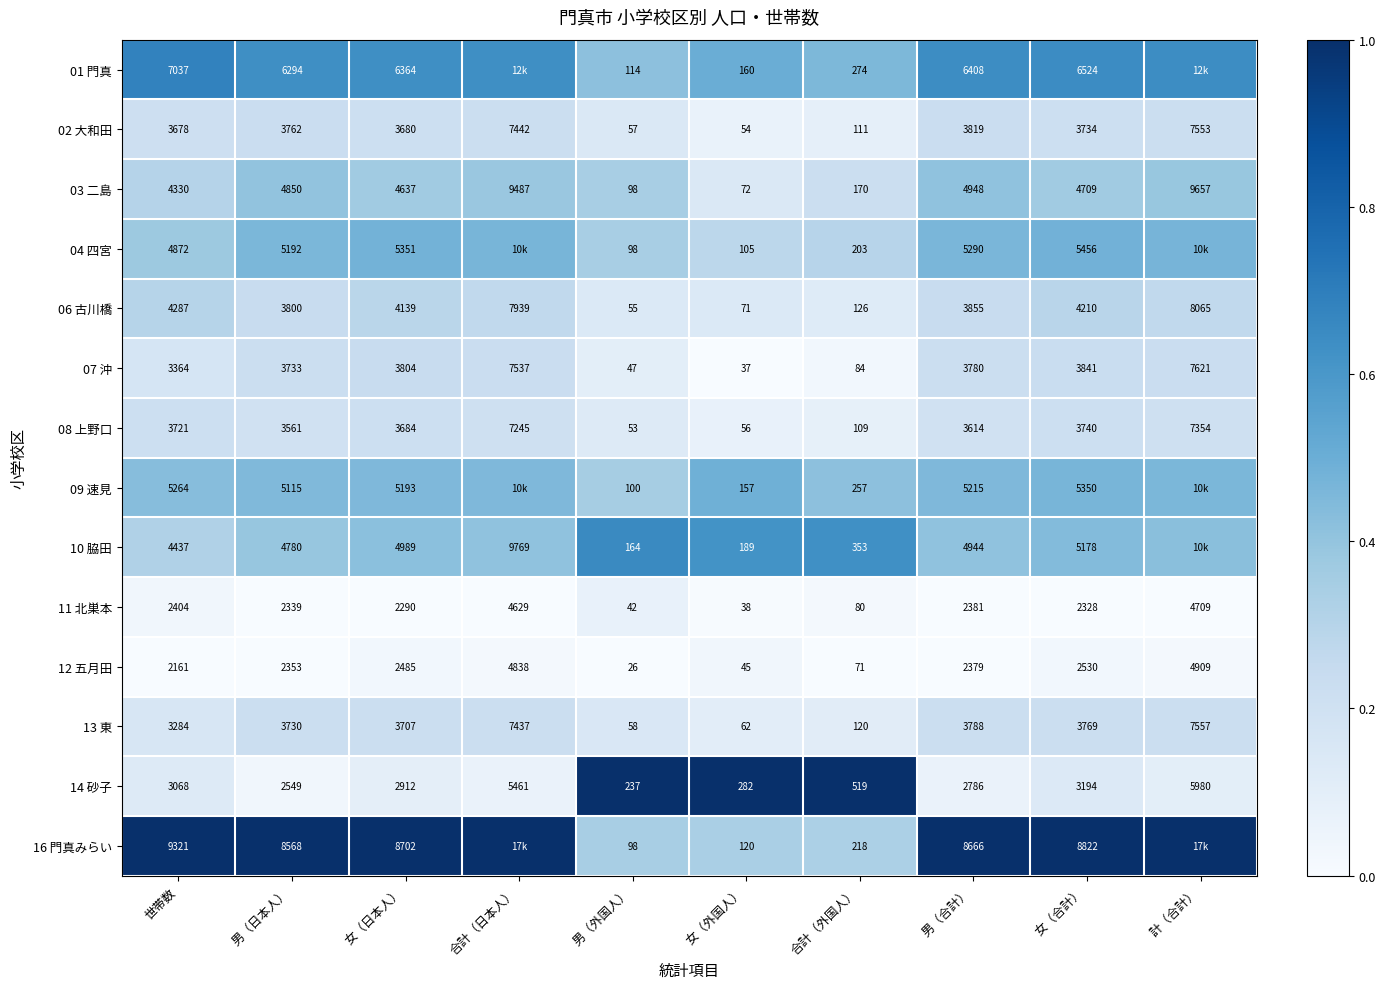

The 08 上野口 series shows 0.1 at 女（外国人）. True or false?

False